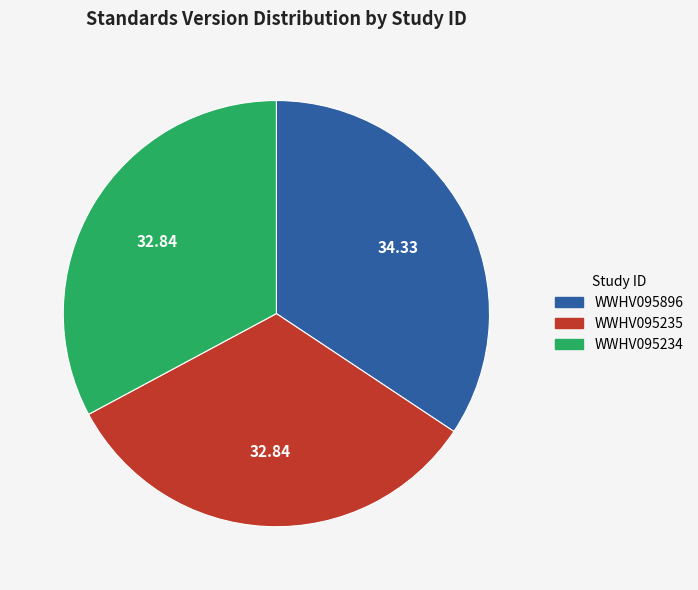

Does WWHV095235 account for over 50% of the chart?

No